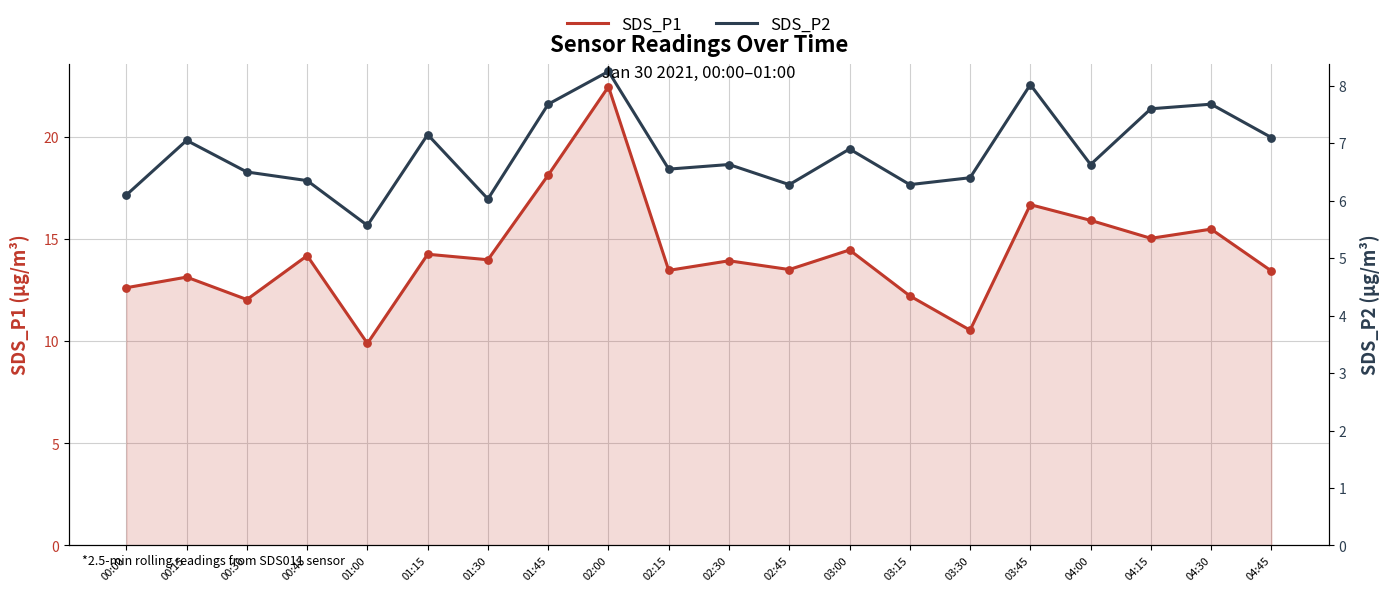

What are all the series names shown in the legend?

SDS_P1, SDS_P2